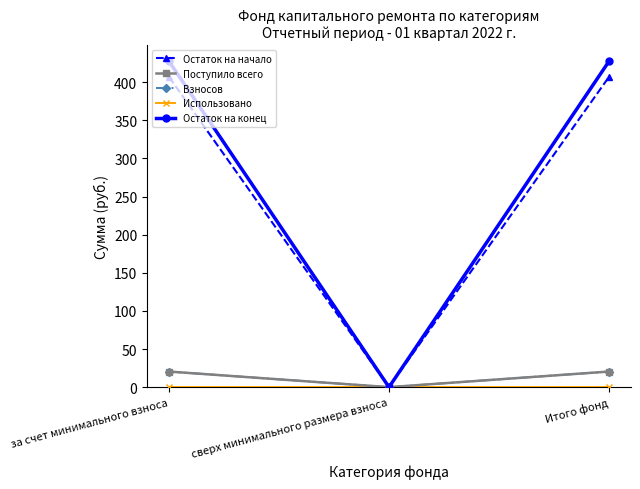

At which label does Поступило всего reach its peak?

за счет минимального взноса